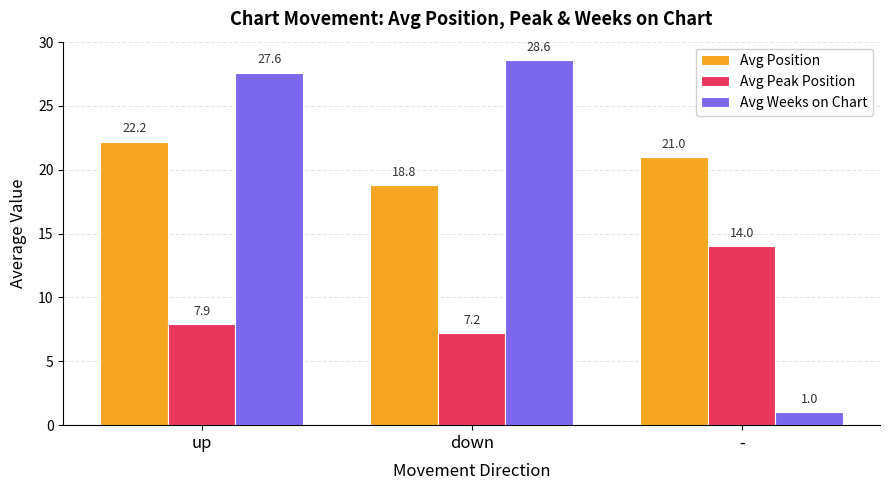

Read the Avg Position value at -.

21.0